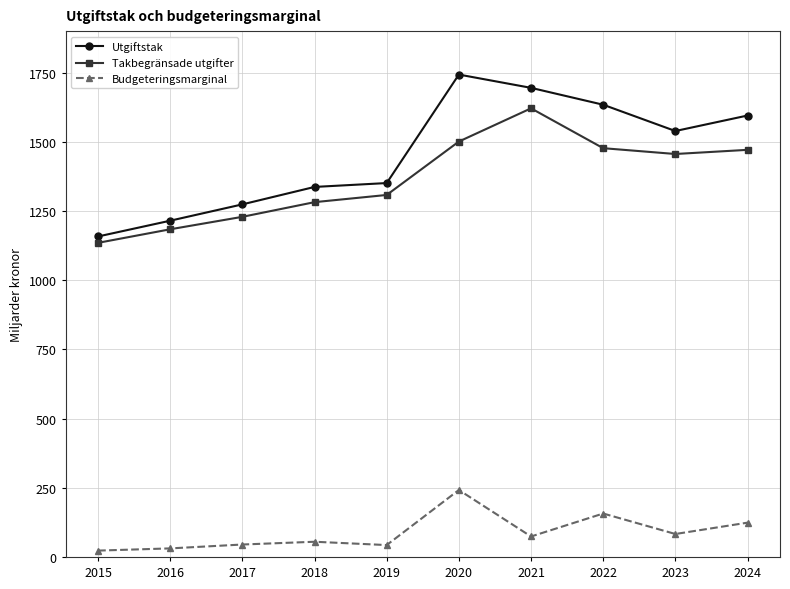

True or false: Budgeteringsmarginal and Takbegränsade utgifter intersect in this chart.

False